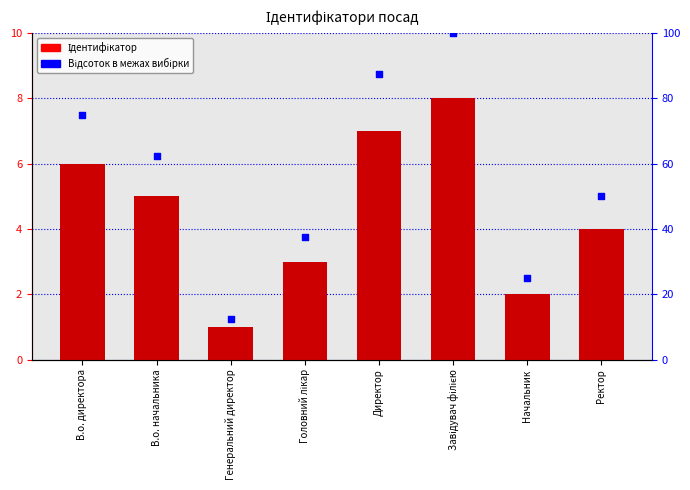

Is the value of Відсоток в межах вибірки at Директор greater than the value of Ідентифікатор at Директор?

Yes